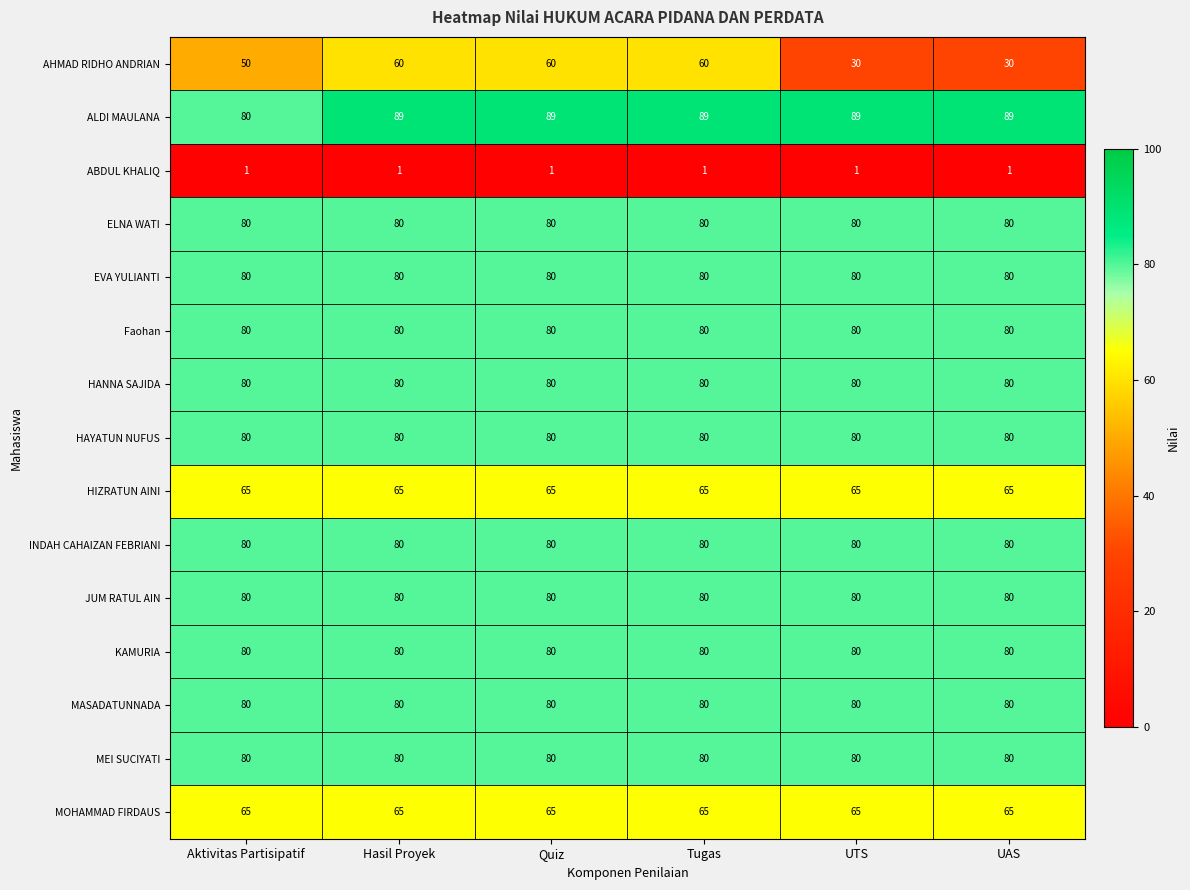

What is the maximum value shown in the chart?

89